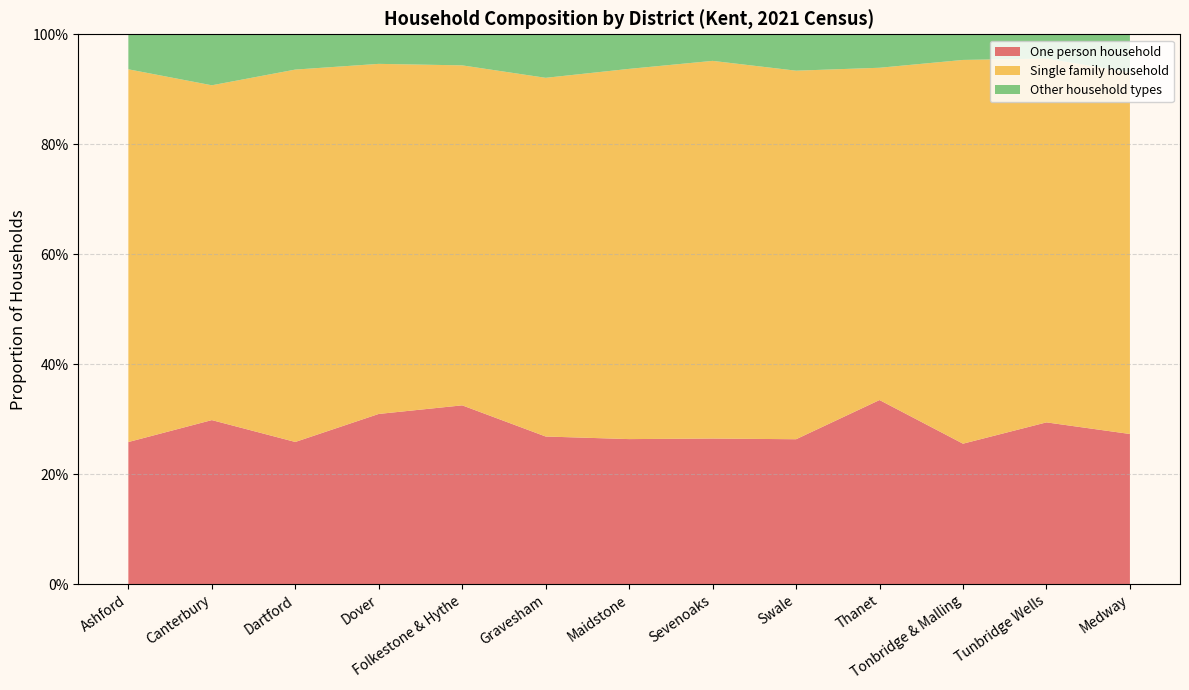

Reading right to left, what are all the values shown in this chart?

One person household: Medway=0.3	Tunbridge Wells=0.3	Tonbridge & Malling=0.3	Thanet=0.3	Swale=0.3	Sevenoaks=0.3	Maidstone=0.3	Gravesham=0.3	Folkestone & Hythe=0.3	Dover=0.3	Dartford=0.3	Canterbury=0.3	Ashford=0.3
Single family household: Medway=0.7	Tunbridge Wells=0.7	Tonbridge & Malling=0.7	Thanet=0.6	Swale=0.7	Sevenoaks=0.7	Maidstone=0.7	Gravesham=0.7	Folkestone & Hythe=0.6	Dover=0.6	Dartford=0.7	Canterbury=0.6	Ashford=0.7
Other household types: Medway=0.1	Tunbridge Wells=0.0	Tonbridge & Malling=0.0	Thanet=0.1	Swale=0.1	Sevenoaks=0.0	Maidstone=0.1	Gravesham=0.1	Folkestone & Hythe=0.1	Dover=0.1	Dartford=0.1	Canterbury=0.1	Ashford=0.1